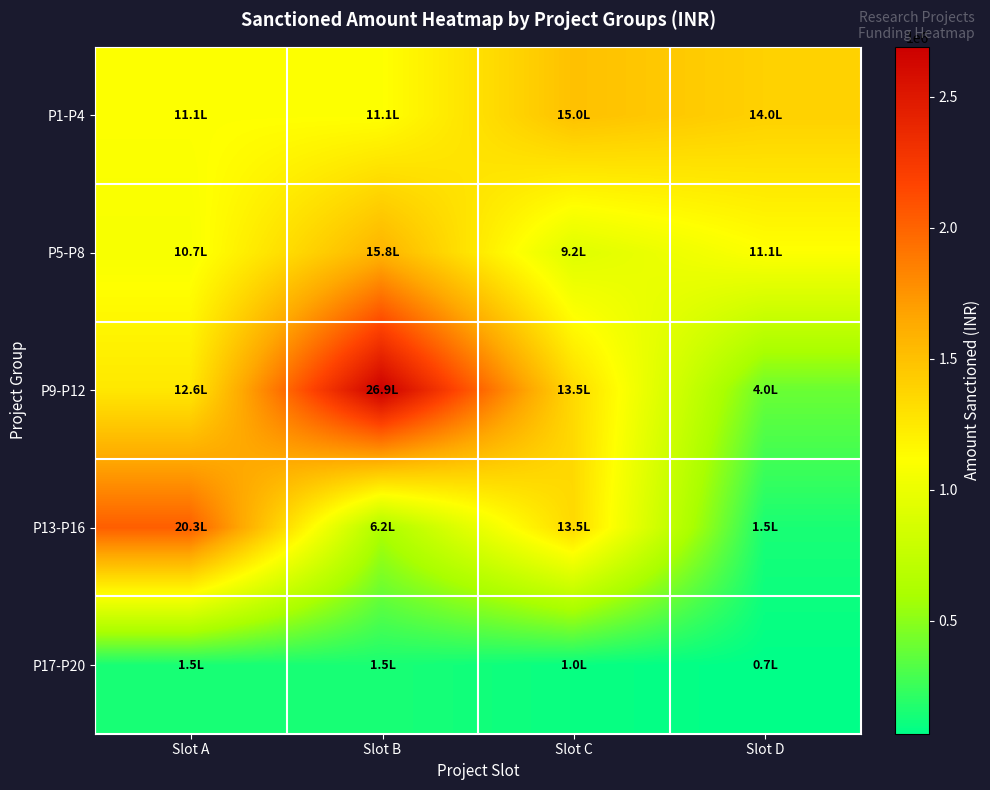

Between Slot B and Slot A, which is larger?

Slot B